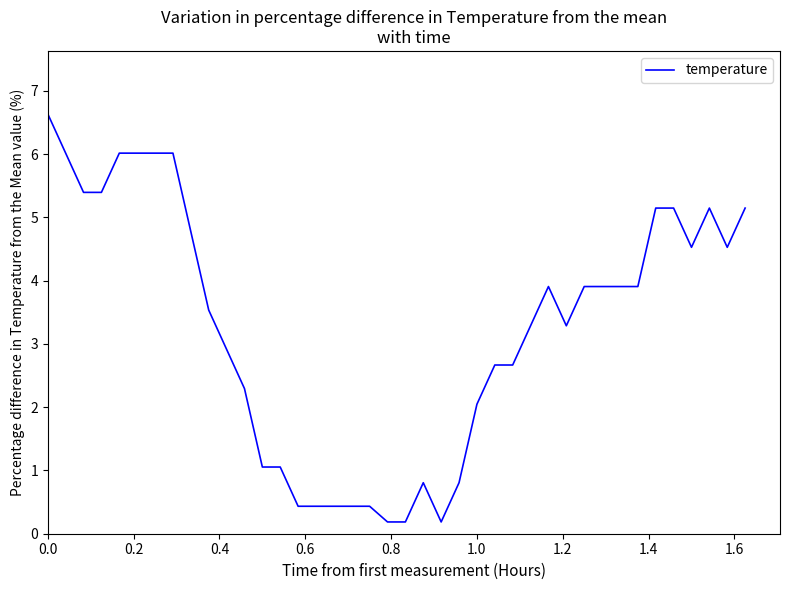

What is the difference between the maximum and minimum values?

6.4